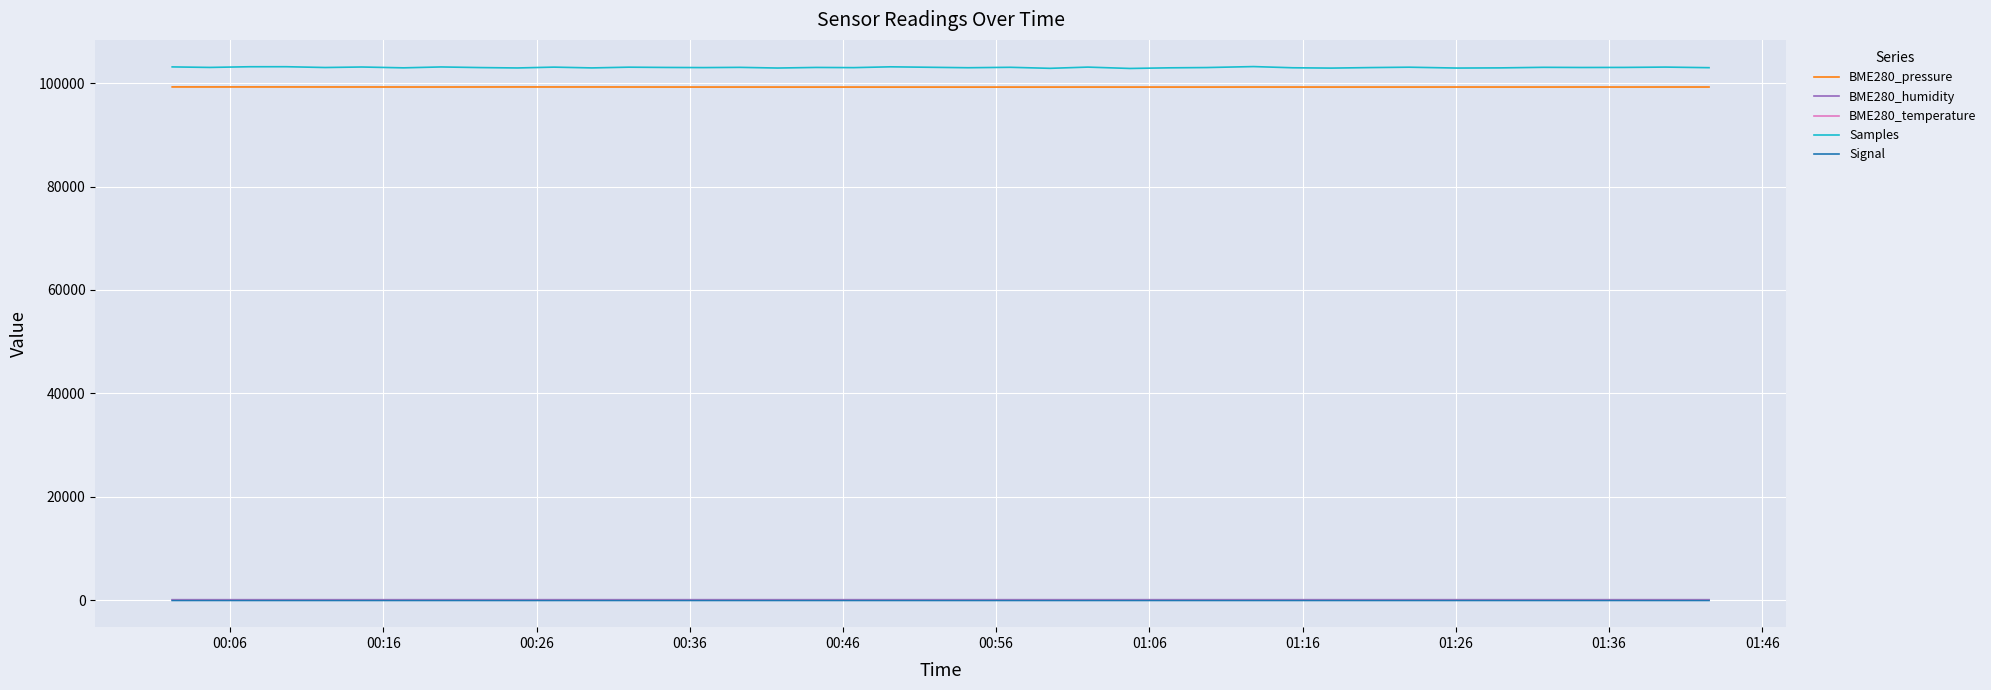

What is the greatest value displayed?

103218.0